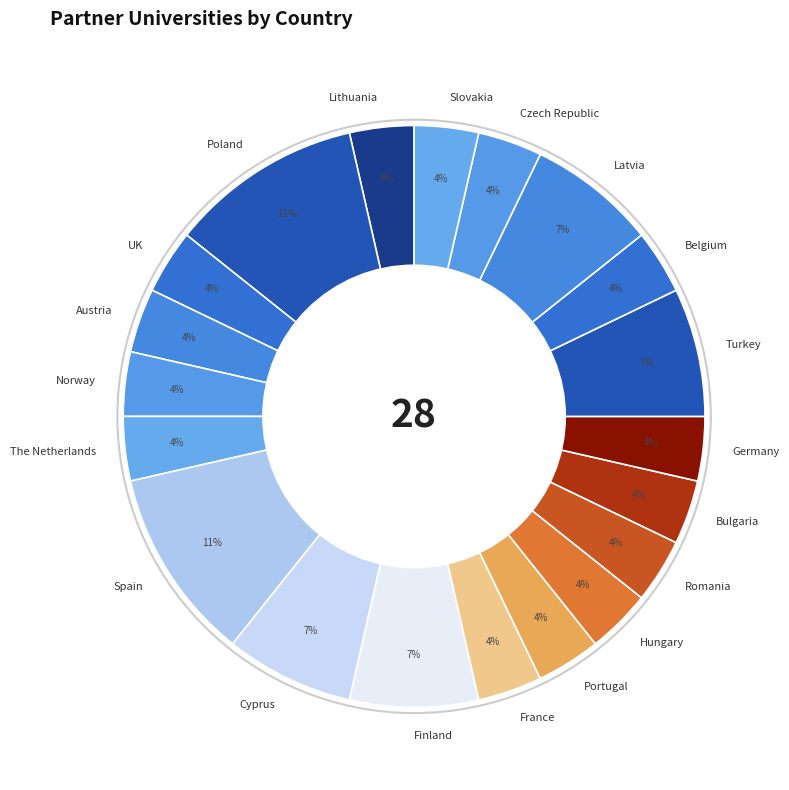

To the nearest percent, what percentage of the pie is Bulgaria?

4%